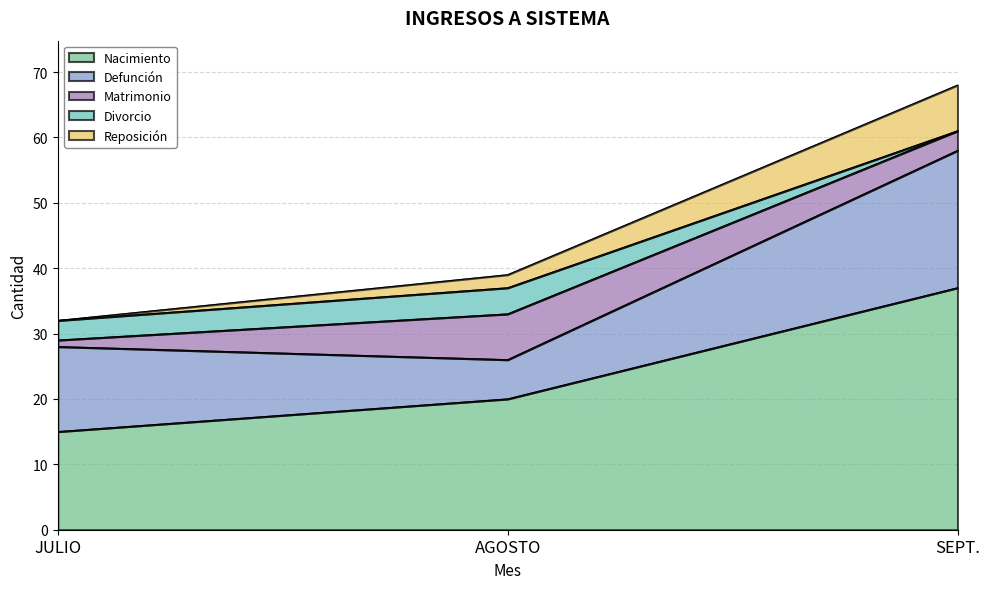

List the labels in order of Nacimiento value, smallest first.

JULIO, AGOSTO, SEPT.